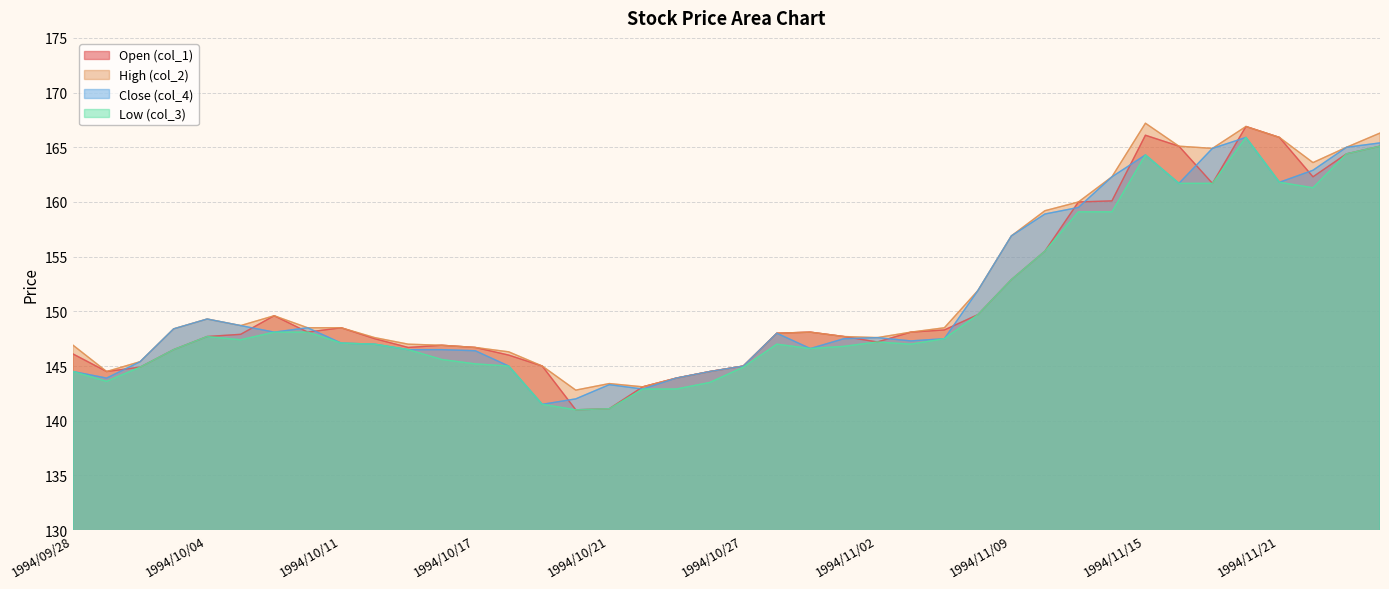

At which category is the sum across all series the highest?

1994/11/18